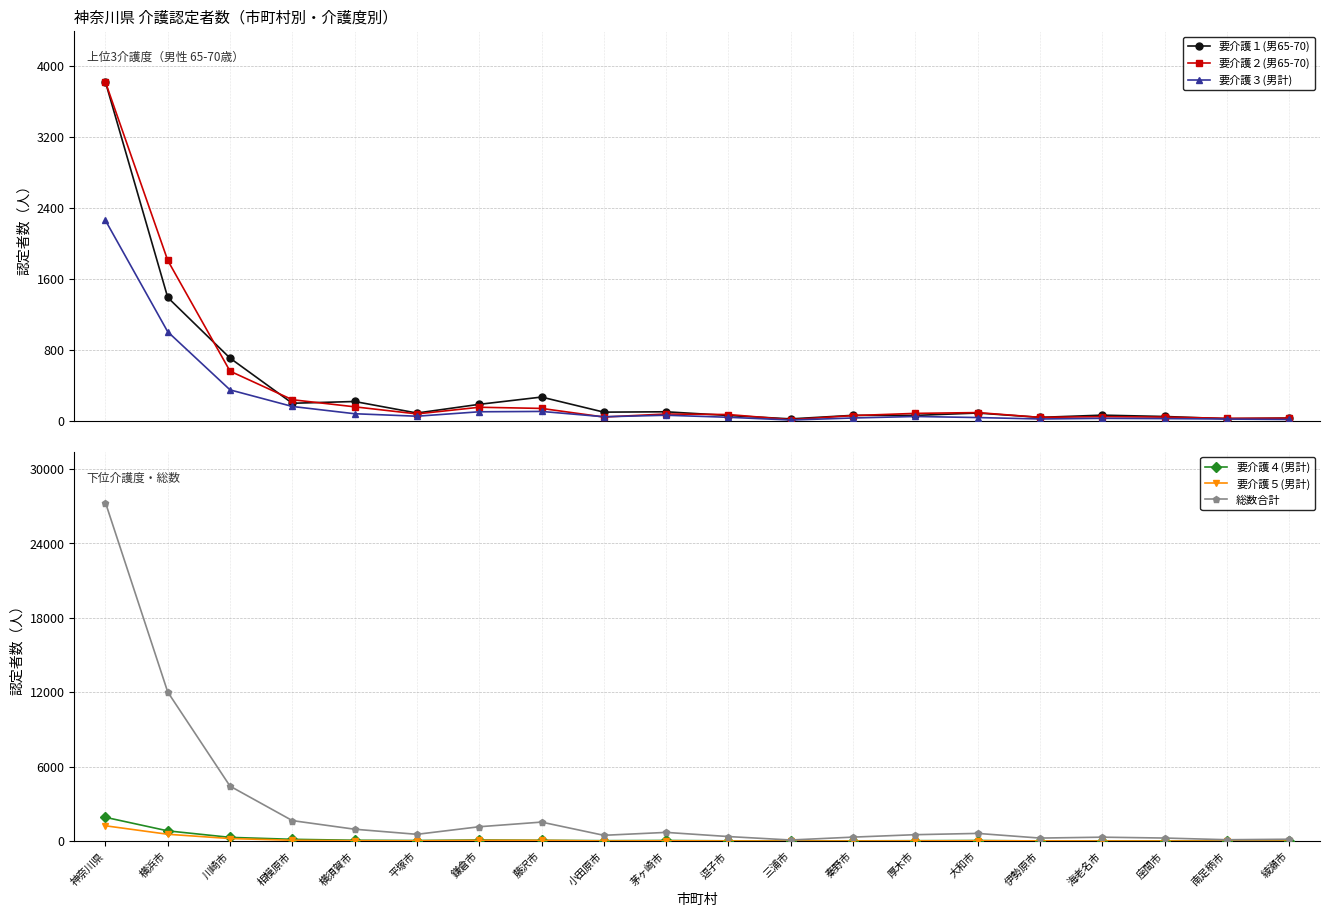

How many values in the 総数合計 series exceed 550?

9